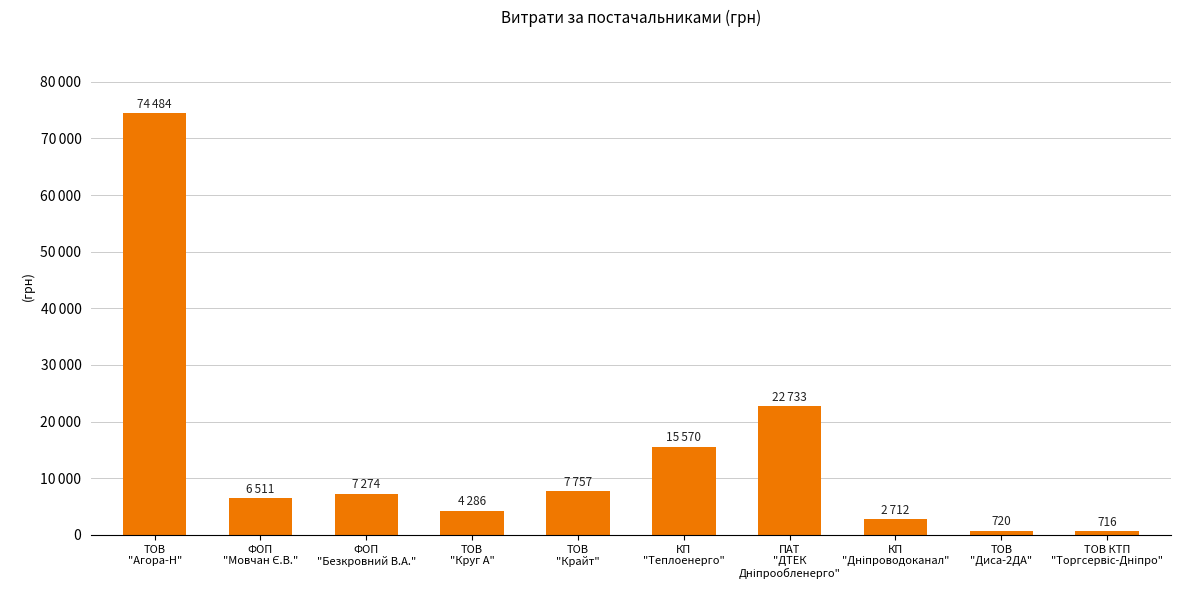

What is the ratio of the value at ТОВ КТП
"Торгсервіс-Дніпро" to the value at ФОП
"Безкровний В.А."?

0.1